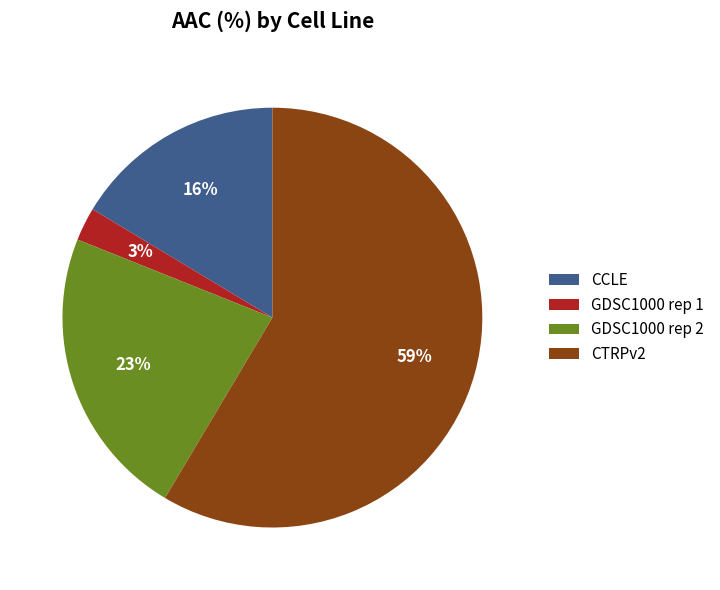

Is the sum of CTRPv2 and CCLE greater than half?

Yes